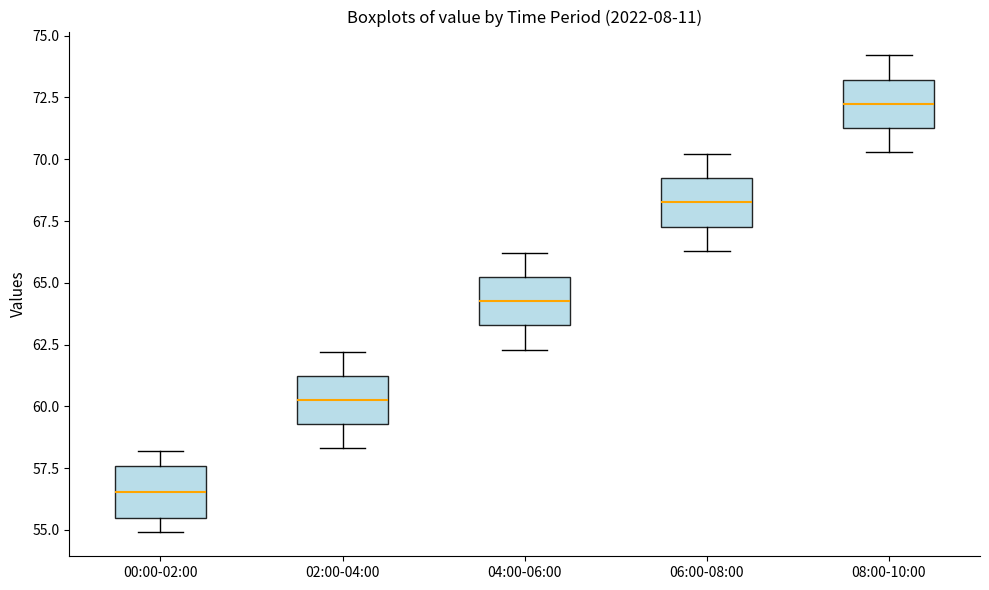

Where does the lower whisker of the box for 08:00-10:00 end on the y-axis? The values are not printed on the chart, so give them approximately, as read against the axis.

70.5